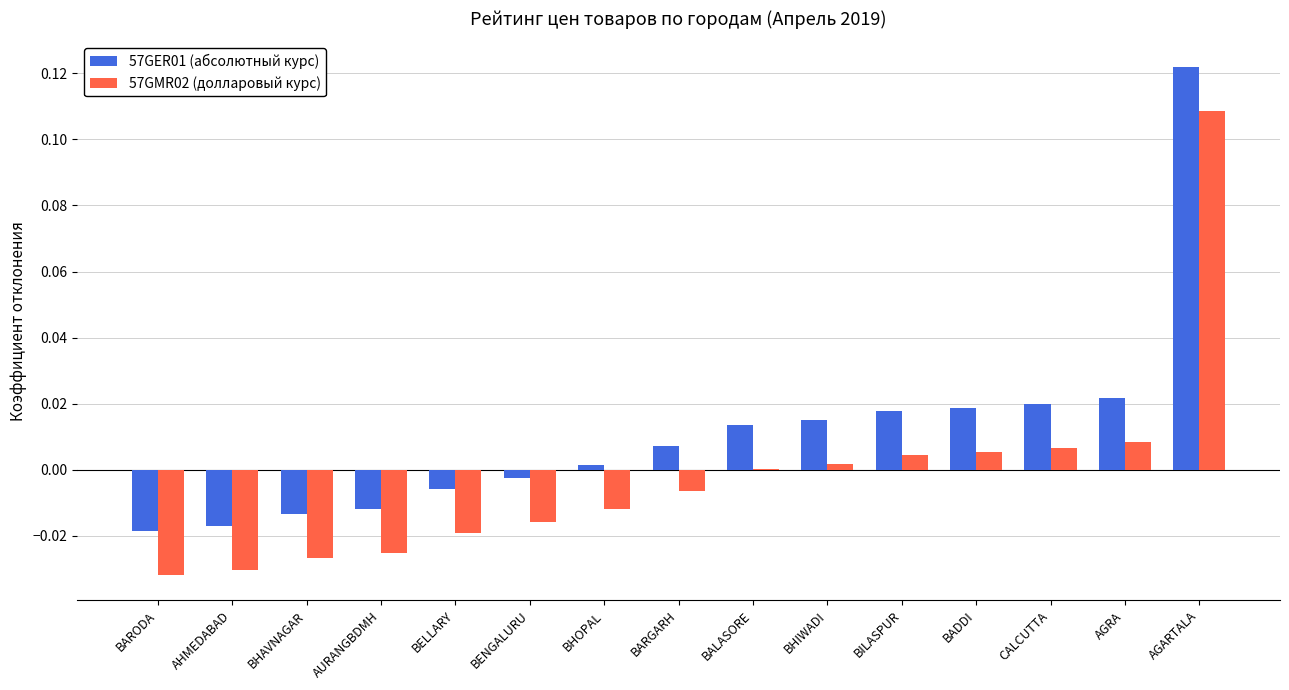

Is the value of 57GMR02 (долларовый курс) at AHMEDABAD greater than the value of 57GER01 (абсолютный курс) at AGRA?

No